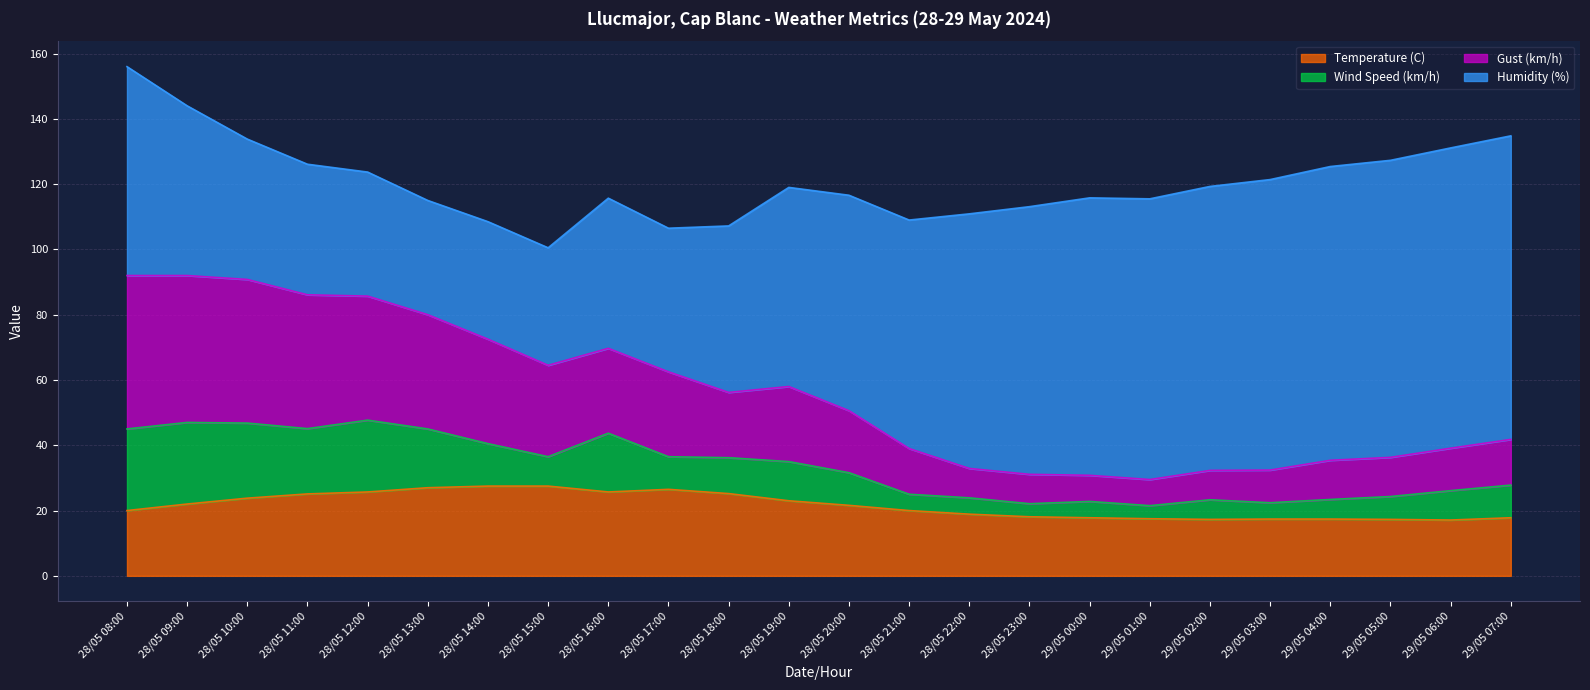

Between 29/05 00:00 and 28/05 23:00, which is larger?

28/05 23:00